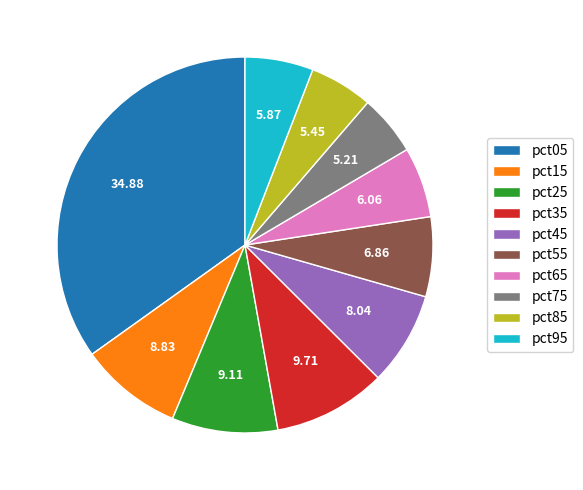

Is pct95 the majority of the pie?

No